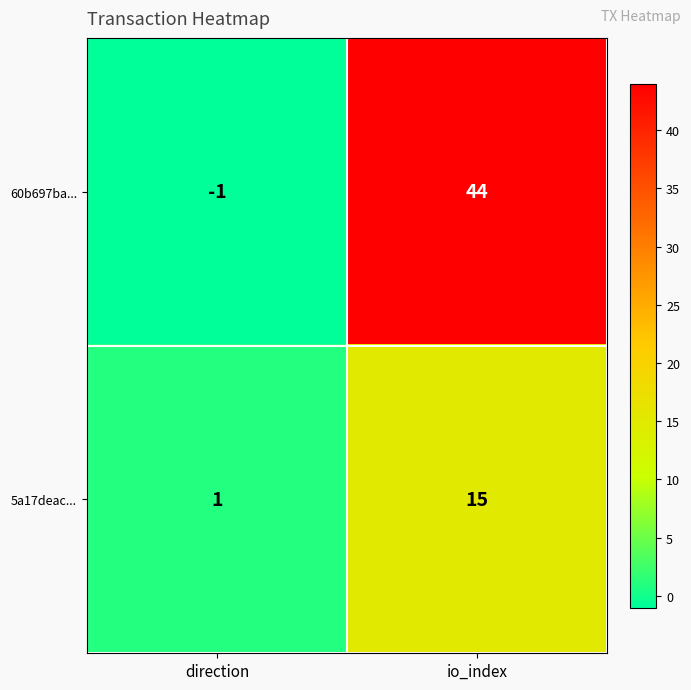

Which series has the widest spread of values?

60b697ba...